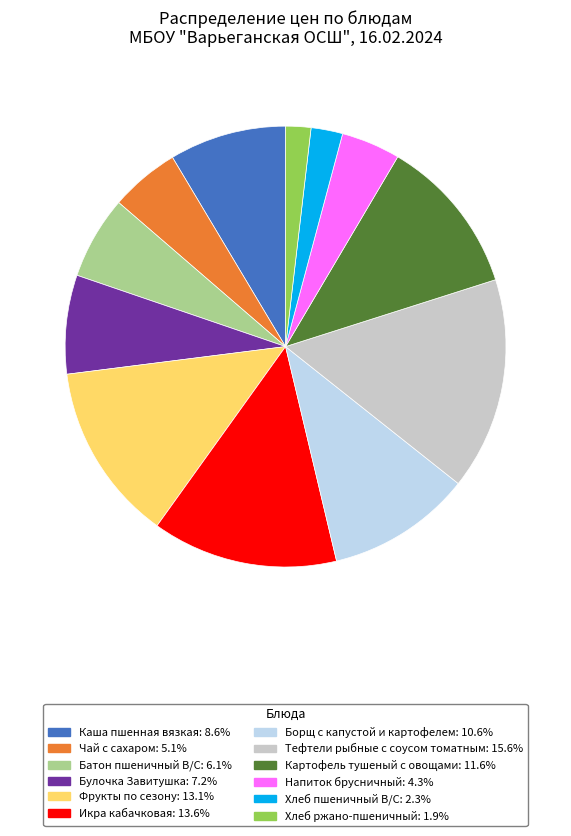

Is there any slice that represents more than half of the pie?

No